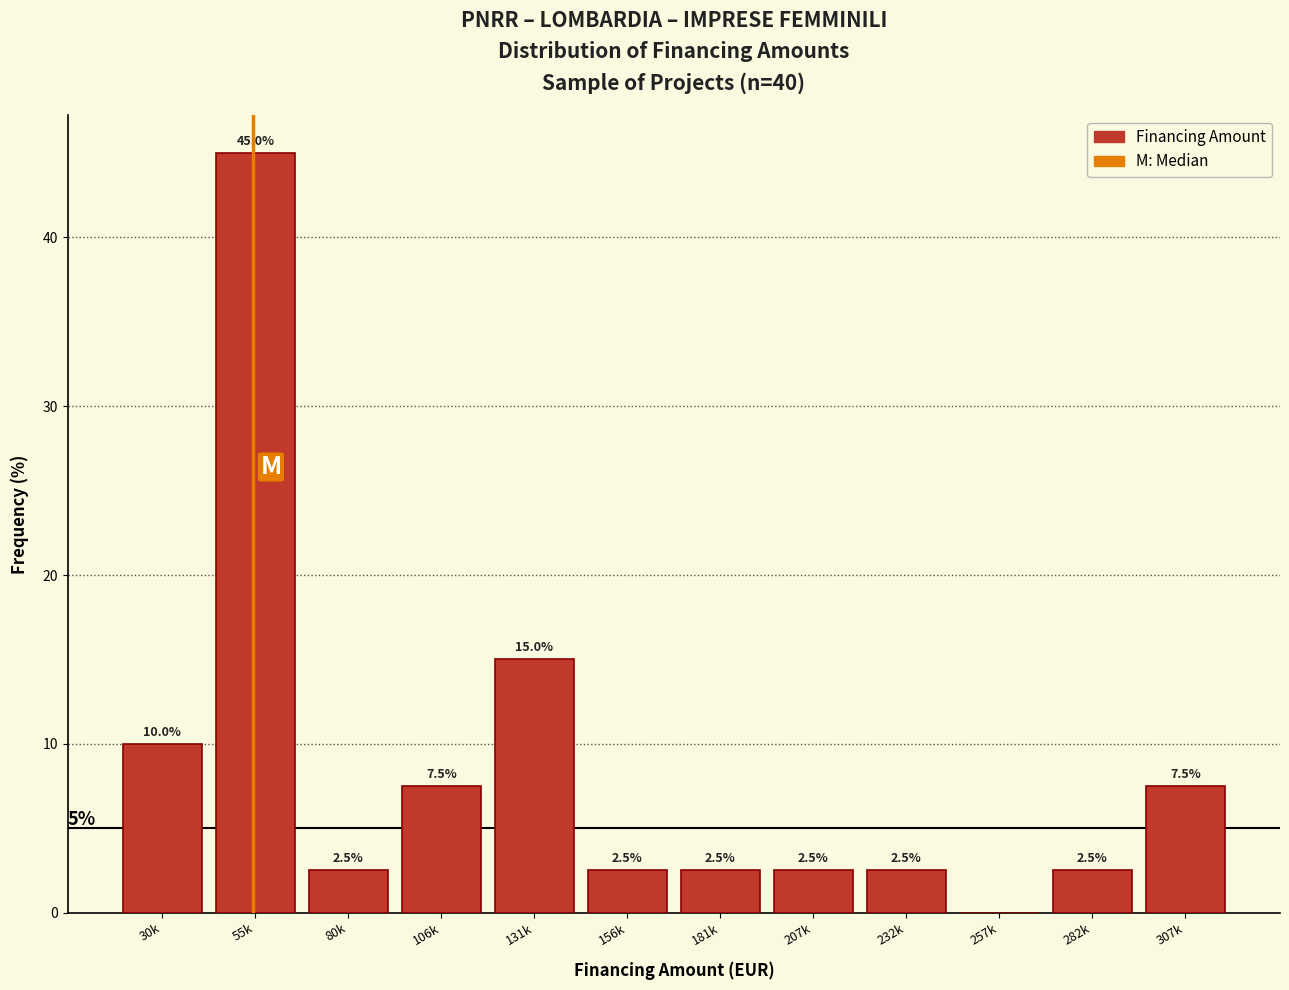

Reading right to left, extract all data points from this chart.

307k=7.5	282k=2.5	257k=0.0	232k=2.5	207k=2.5	181k=2.5	156k=2.5	131k=15.0	106k=7.5	80k=2.5	55k=45.0	30k=10.0